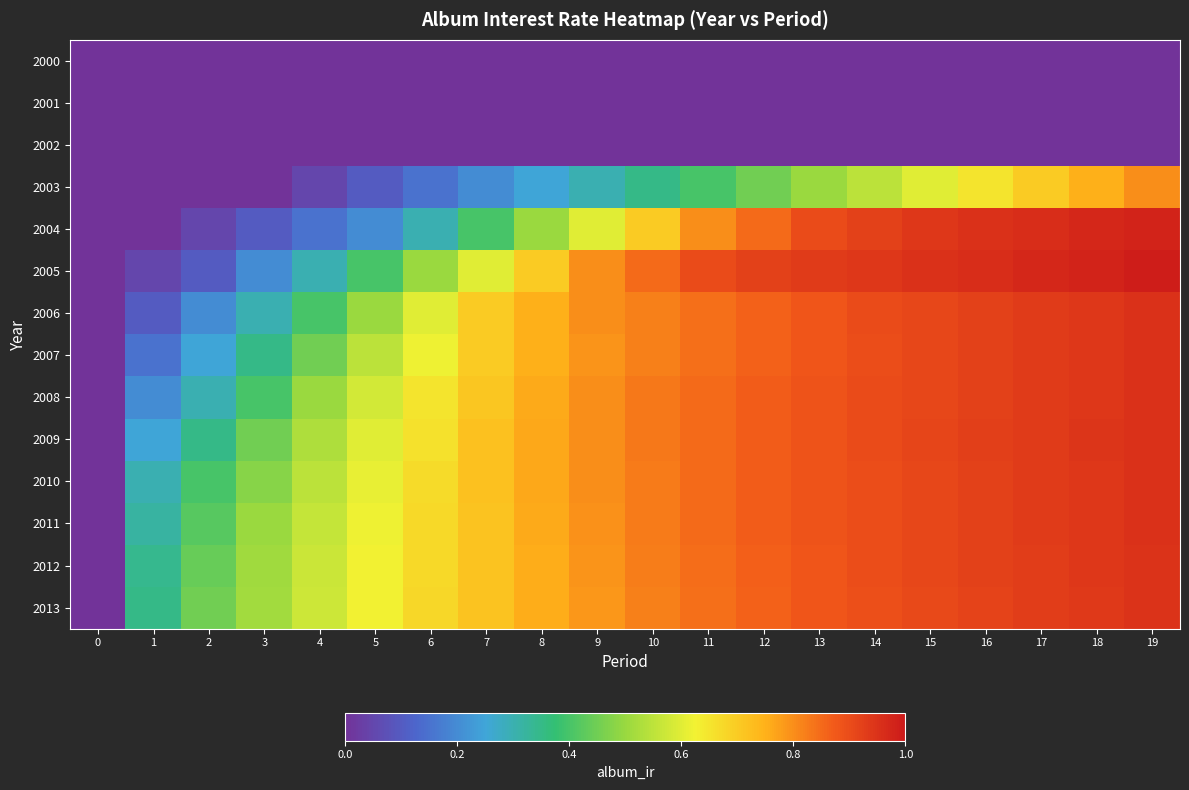

At 5, list the series in order from smallest to largest.

2000, 2001, 2002, 2003, 2004, 2005, 2006, 2007, 2008, 2009, 2010, 2011, 2012, 2013